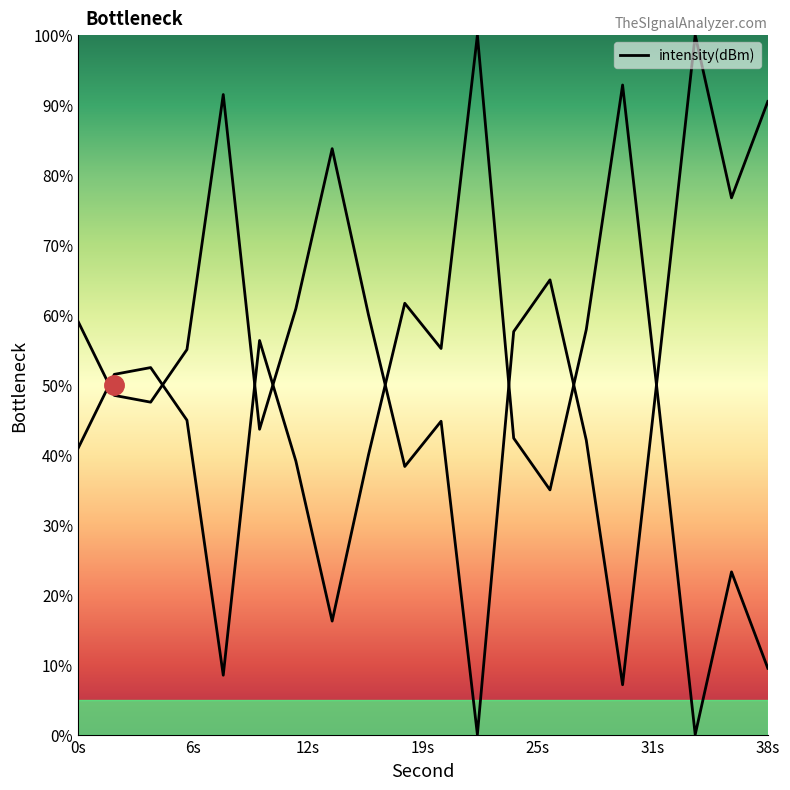

The chart shows a value of 19.1 at 20. True or false?

False